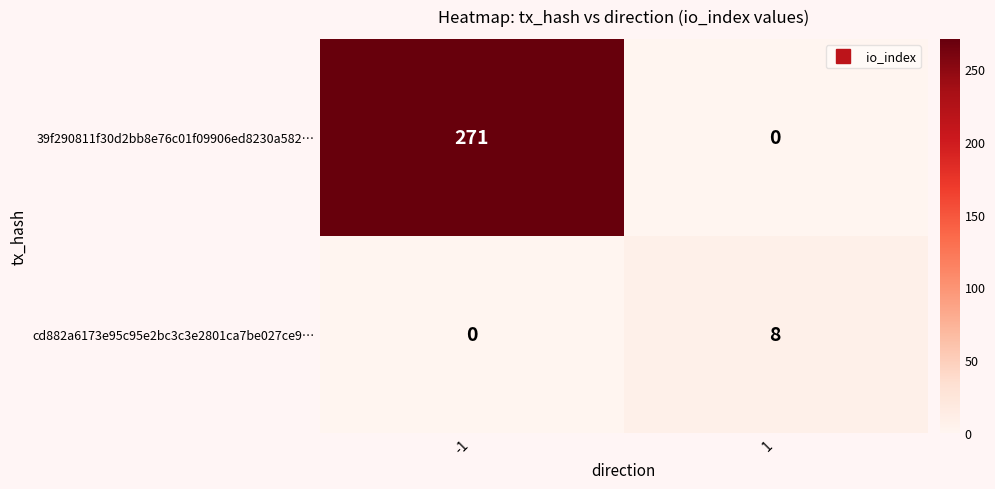

What is the sum of all 39f290811f30d2bb8e76c01f09906ed8230a582… values?

271